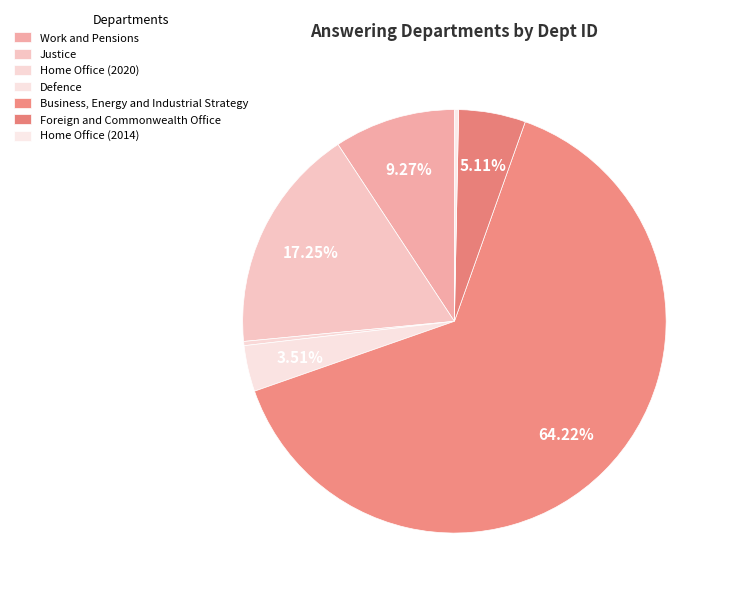

Count the number of slices in the pie.

7